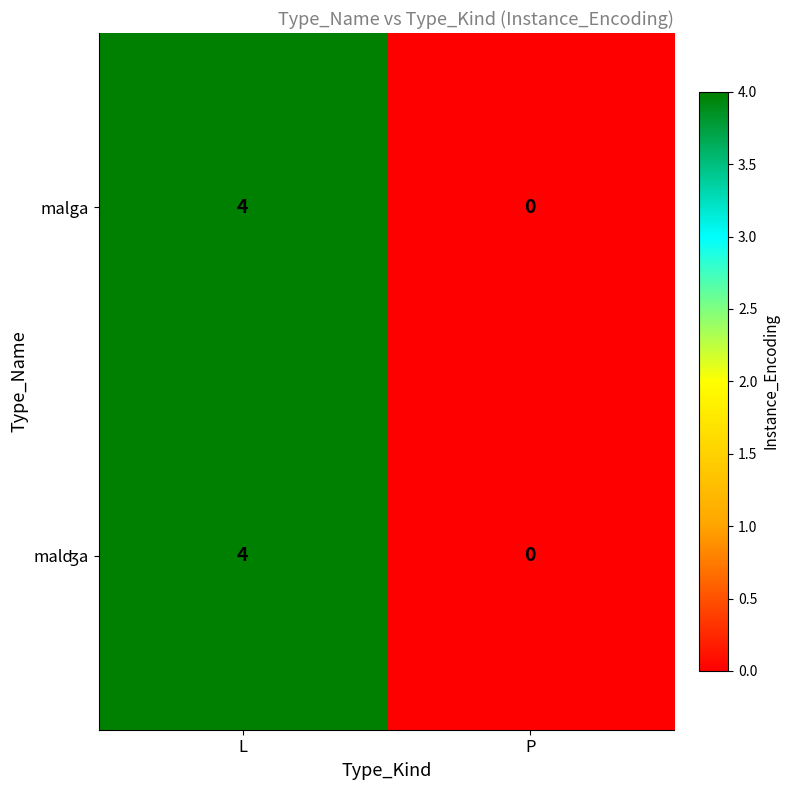

Rank the categories by malga value from lowest to highest.

P, L